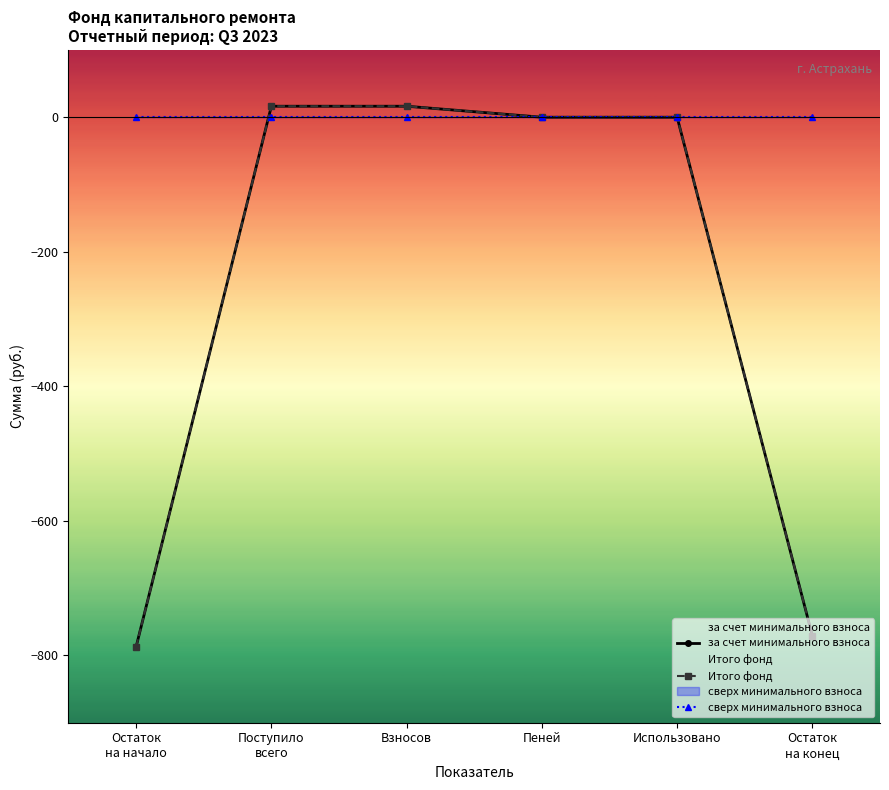

Reading left to right, list all the values displayed in this chart.

за счет минимального взноса: Остаток
на начало=-787.1	Поступило
всего=16.3	Взносов=16.3	Пеней=0.0	Использовано=0.0	Остаток
на конец=-770.8
Итого фонд: Остаток
на начало=-787.1	Поступило
всего=16.3	Взносов=16.3	Пеней=0.0	Использовано=0.0	Остаток
на конец=-770.8
сверх минимального взноса: Остаток
на начало=0.0	Поступило
всего=0.0	Взносов=0.0	Пеней=0.0	Использовано=0.0	Остаток
на конец=0.0